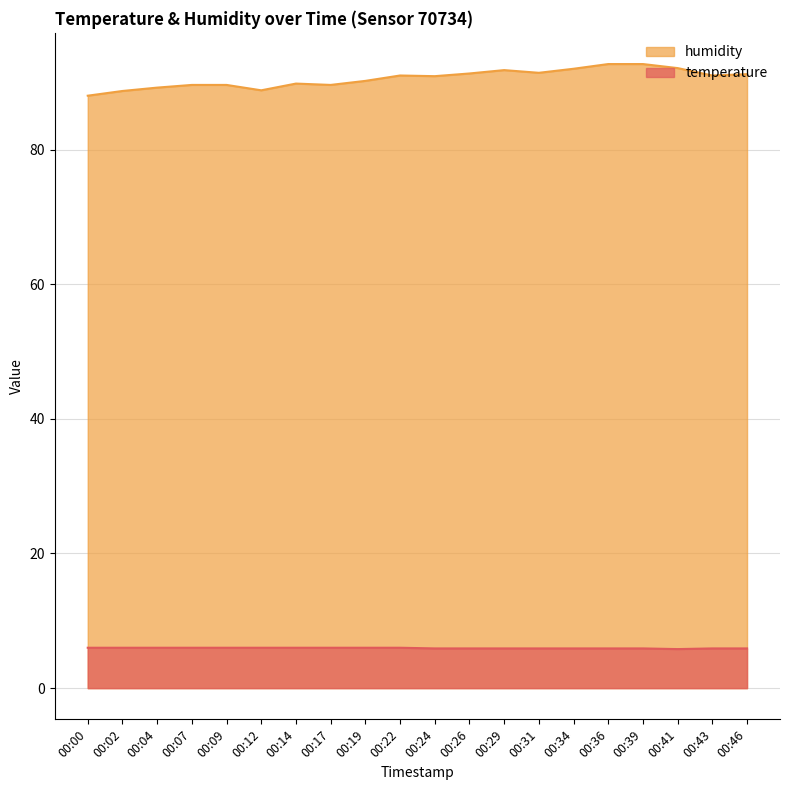

What is the highest value of the humidity series?

92.7